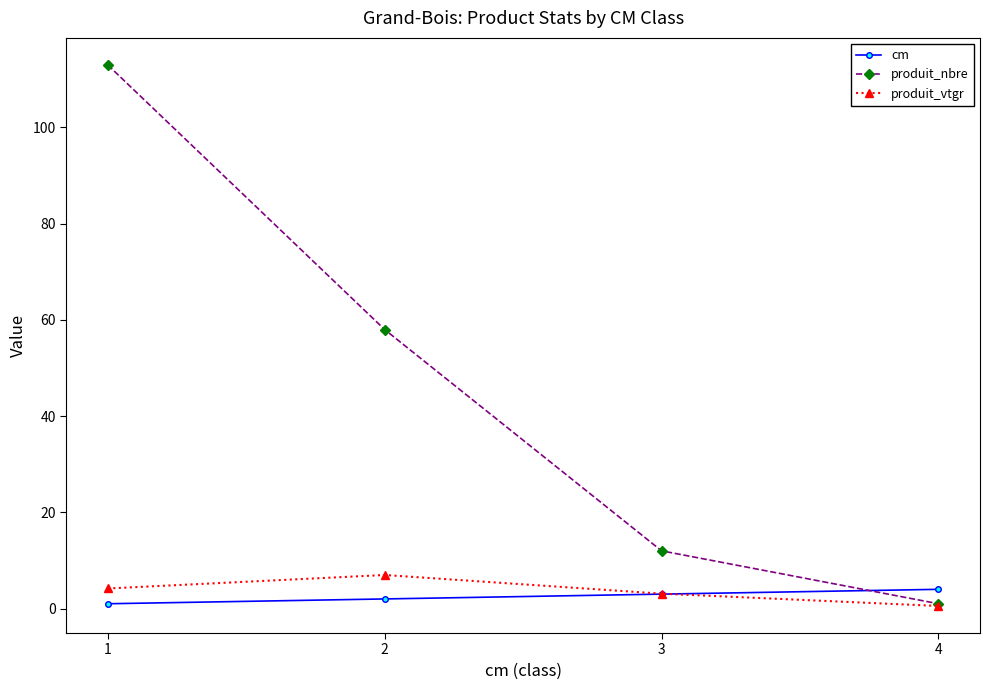

Is this an area chart (filled region under the line)?

No